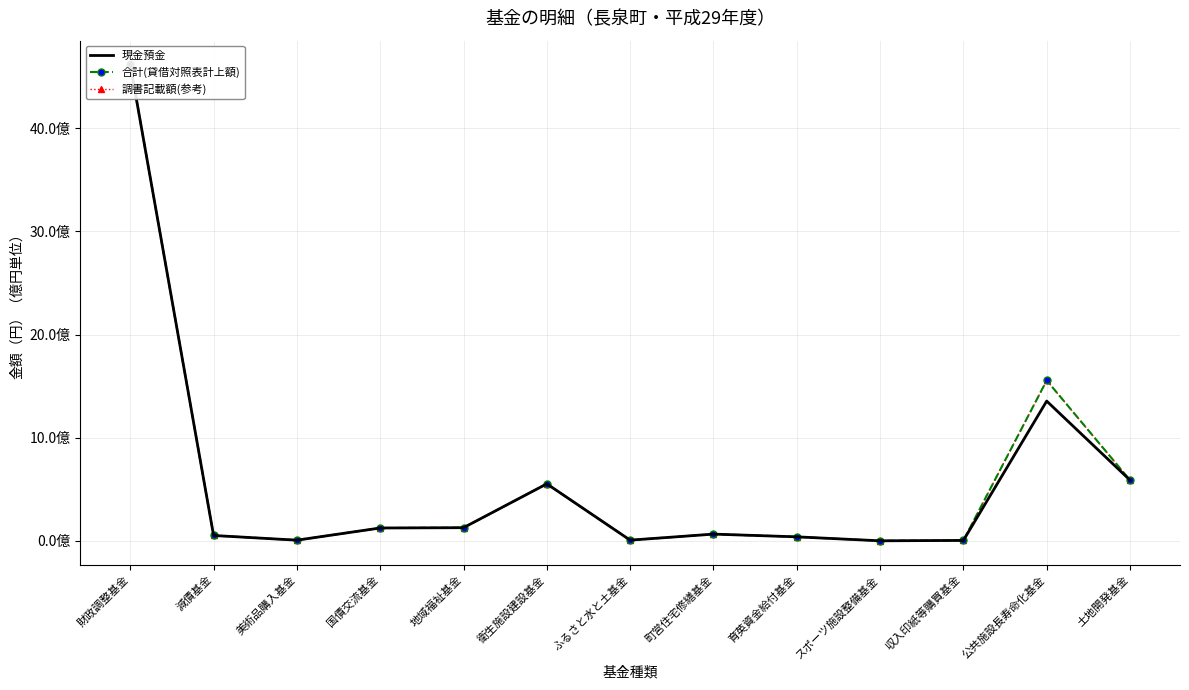

True or false: 現金預金 and 合計(貸借対照表計上額) cross at least once.

False